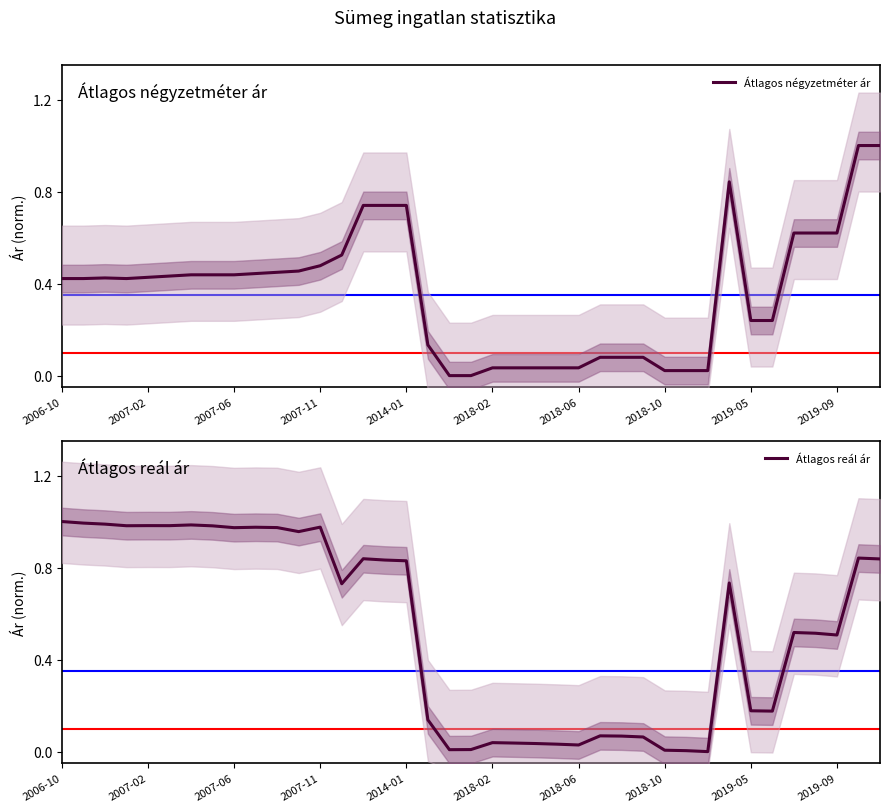

What is the spread (max minus min) of values at 33?

0.1